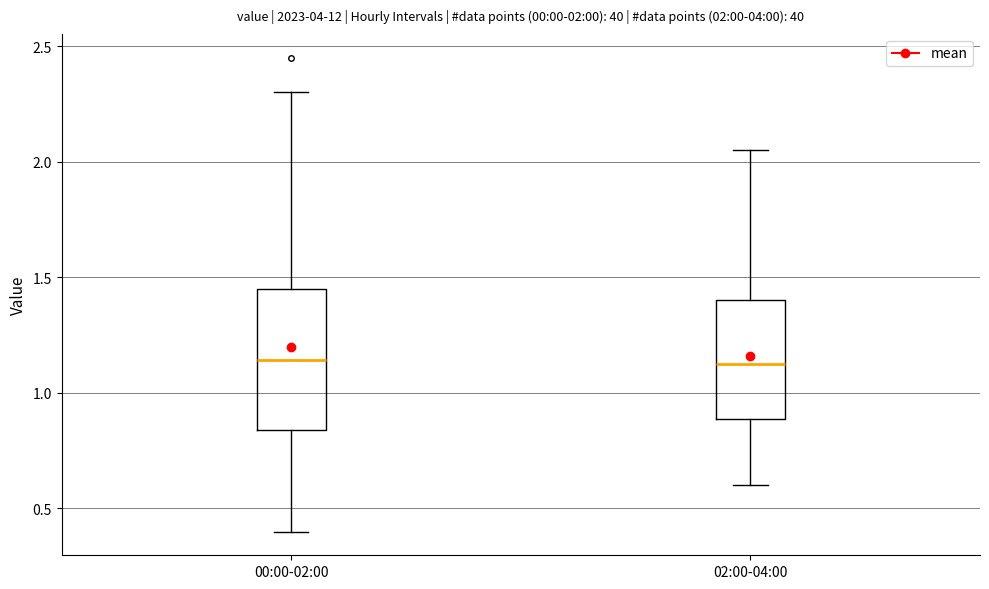

Which box is the tallest, from its lower edge to its upper edge?

00:00-02:00